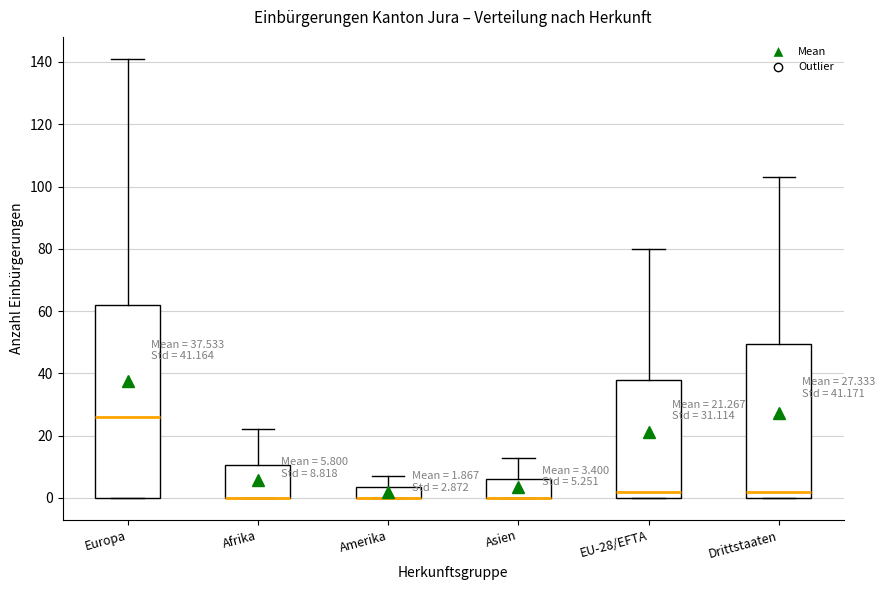

Which box is the tallest, from its lower edge to its upper edge?

Europa